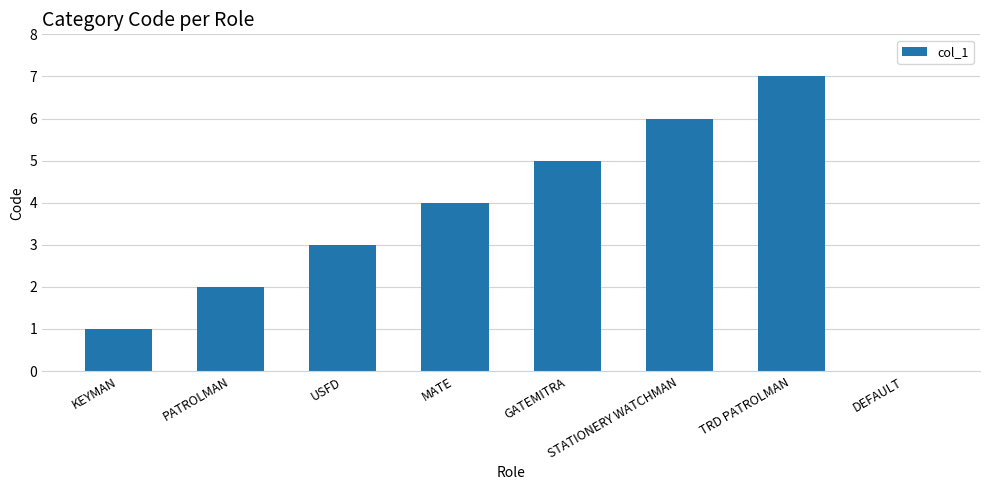

What is the ratio of the value at PATROLMAN to the value at GATEMITRA?

0.4